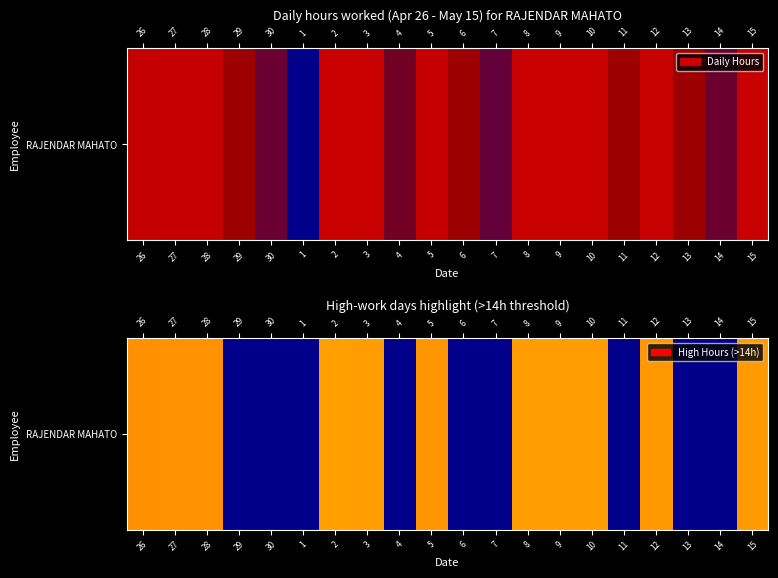

At which category does the chart reach its minimum across all series?

29